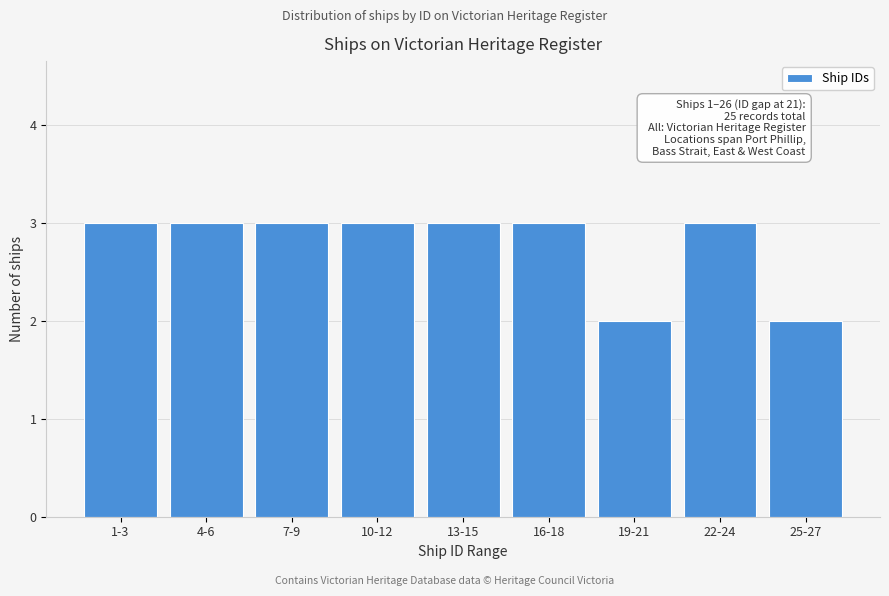

Reading left to right, what are all the values shown in this chart?

3	3	3	3	3	3	2	3	2